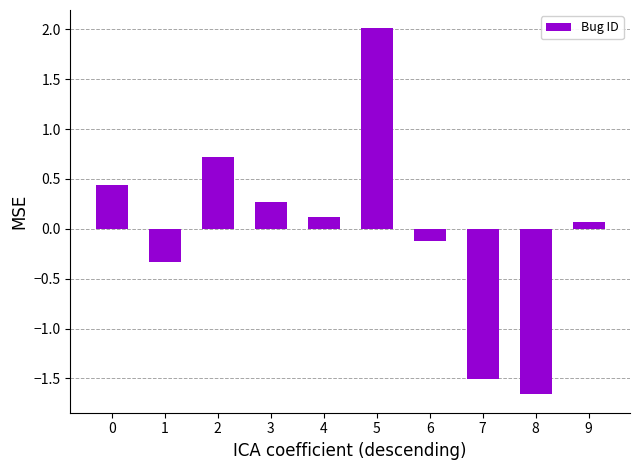

What is the sum of the values at 0 and 5?

2.4